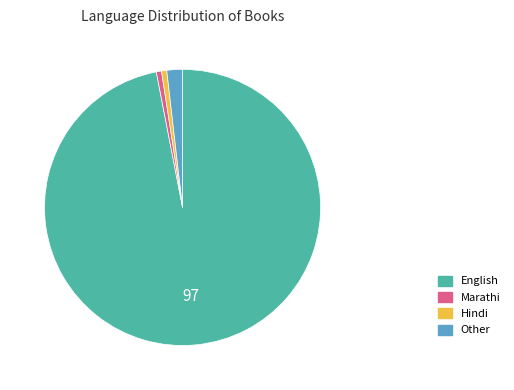

Approximately how many times larger is the value at Marathi compared to Hindi?

1.0